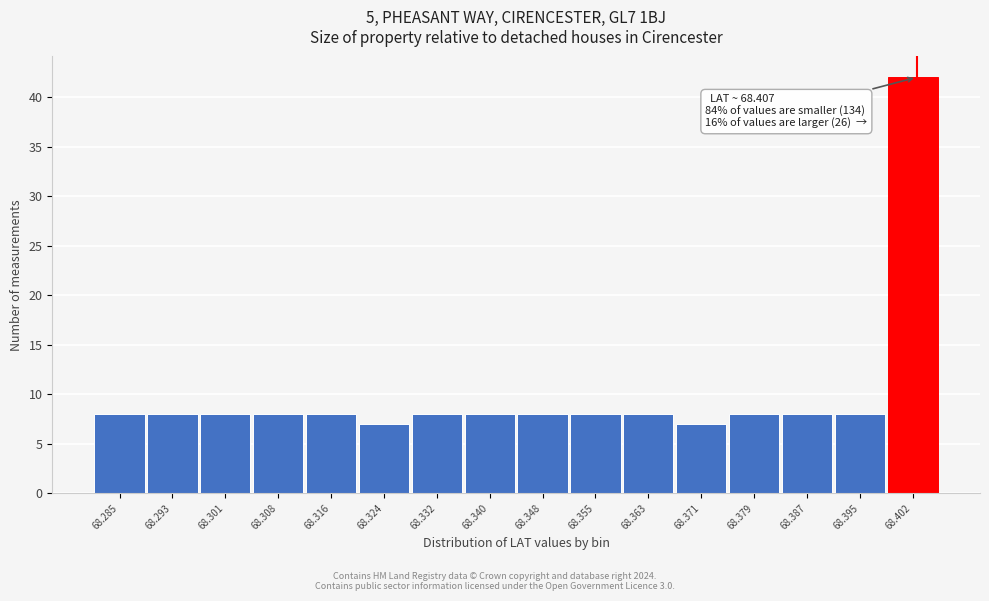

Reading left to right, extract all data points from this chart.

68.285=8	68.293=8	68.301=8	68.308=8	68.316=8	68.324=7	68.332=8	68.340=8	68.348=8	68.355=8	68.363=8	68.371=7	68.379=8	68.387=8	68.395=8	68.402=42